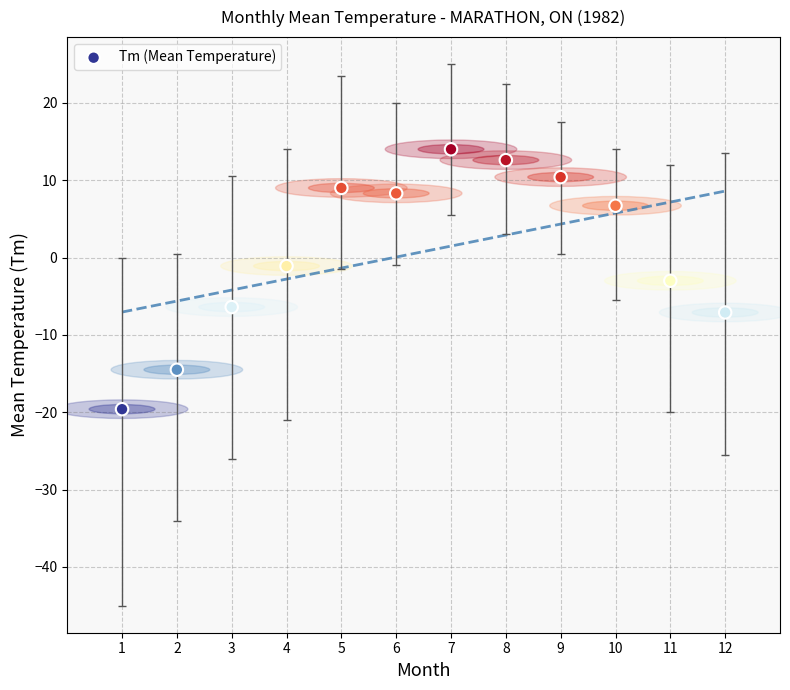

What is the range of Y values (max minus min)?

33.6